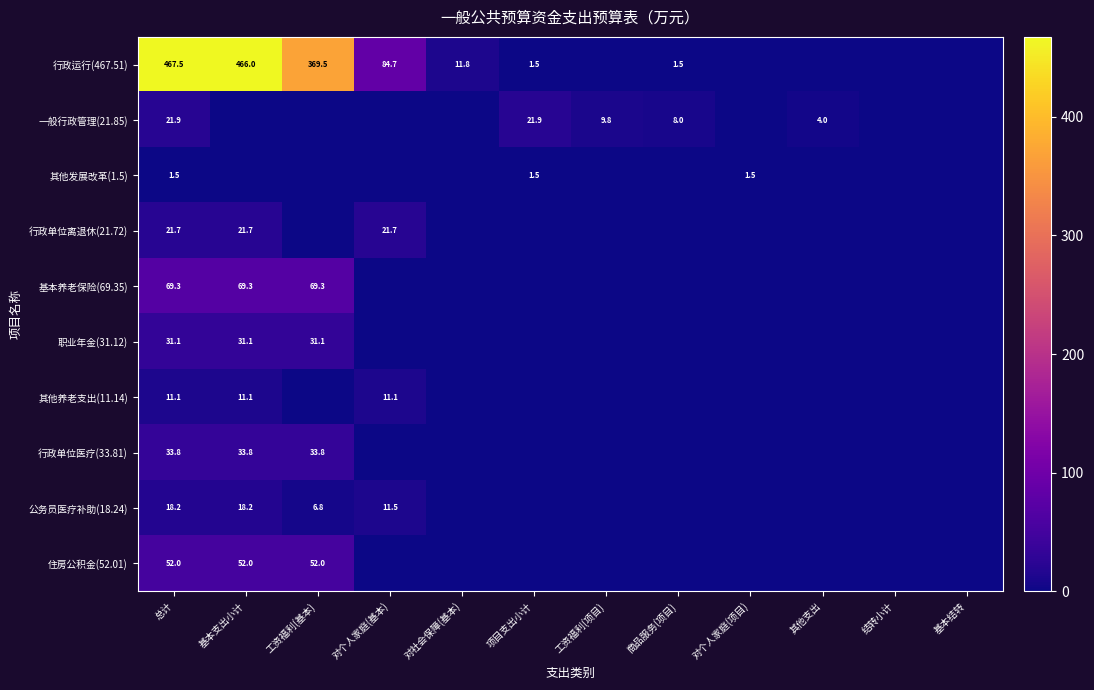

At which category is the sum across all series the highest?

总计